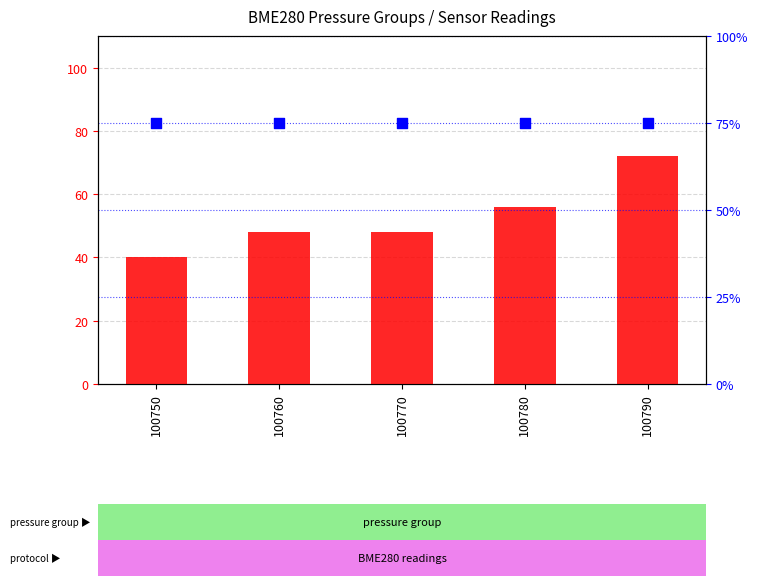

What are all the series names shown in the legend?

count, percentile rank within the sample